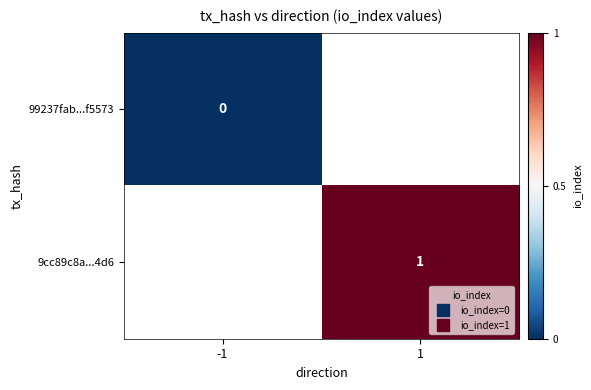

How many positive values does the 9cc89c8a...4d6 series have?

1